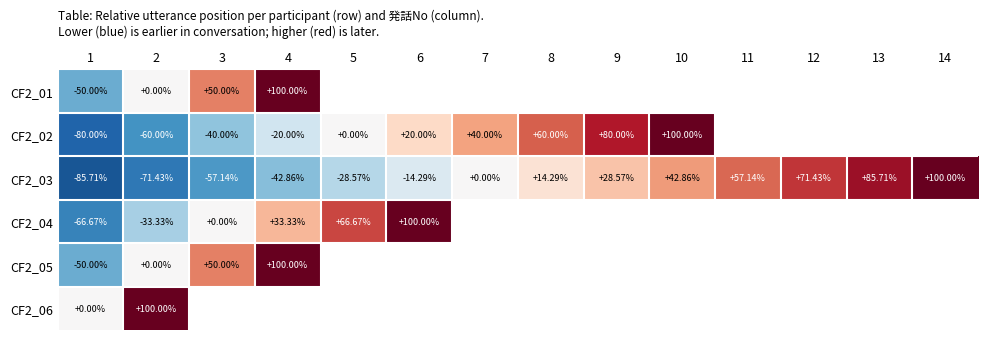

The value of CF2_03 at 1 is -85.7. True or false?

True